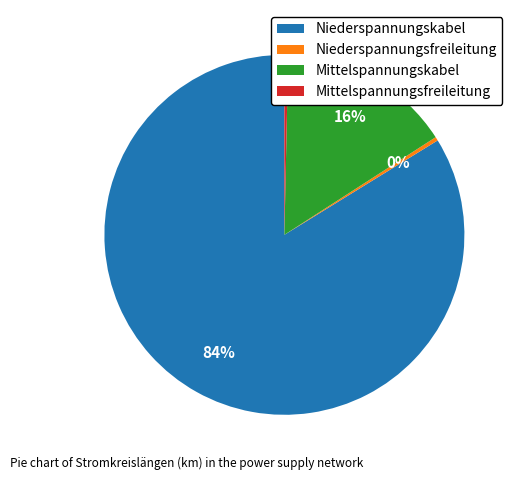

Count the number of slices in the pie.

4